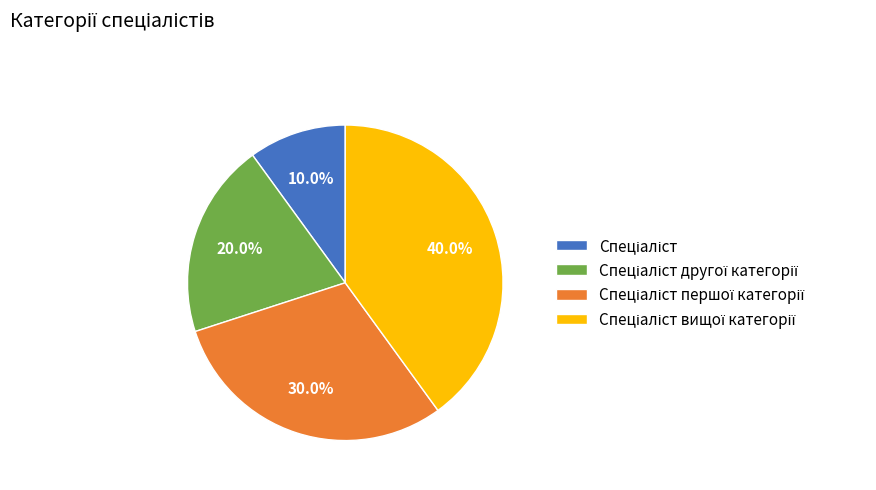

Does any single category account for the majority?

No